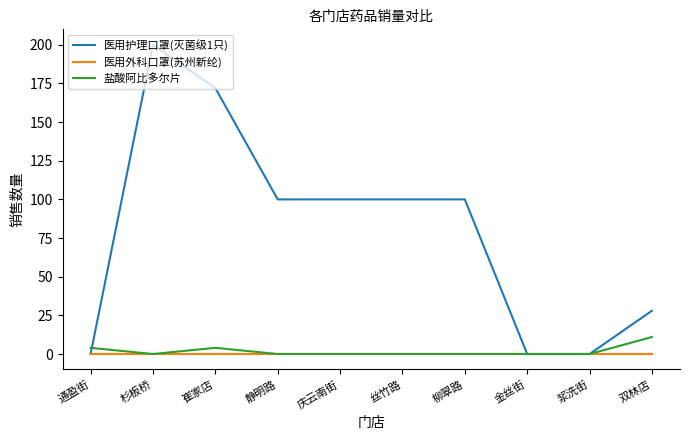

At how many categories does at least one series exceed 160?

2